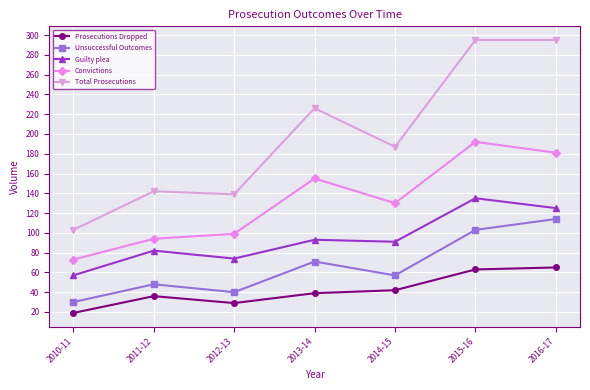

What is the difference between the highest and lowest values at 2013-14?

187